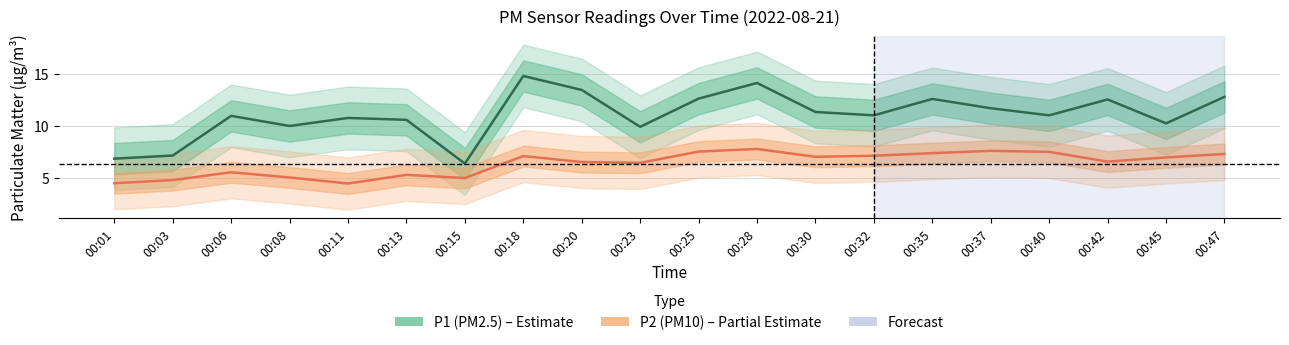

What value does the P1 (PM2.5) series have at 00:40?

11.0